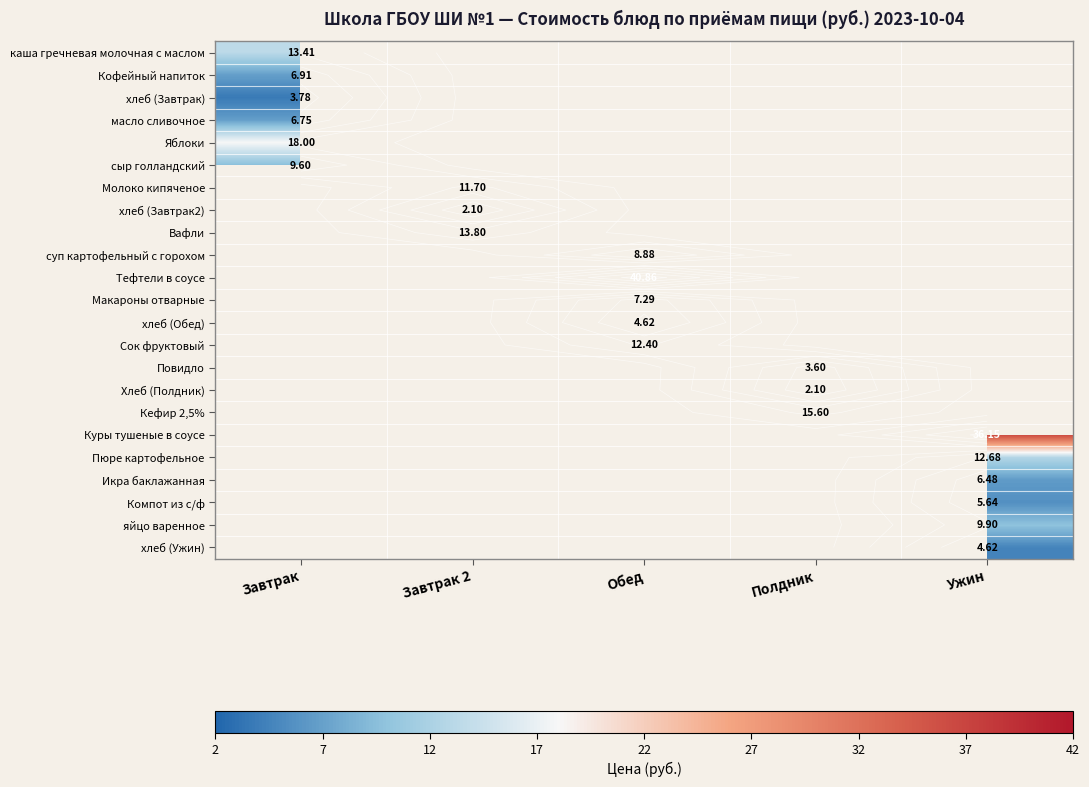

What is the greatest value displayed?

40.9